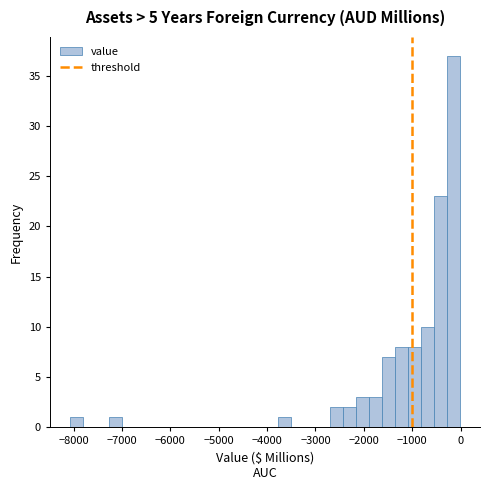

Around what value on the x-axis is the tallest bar? Give the approximate position of its centre, as read against the axis.

-100